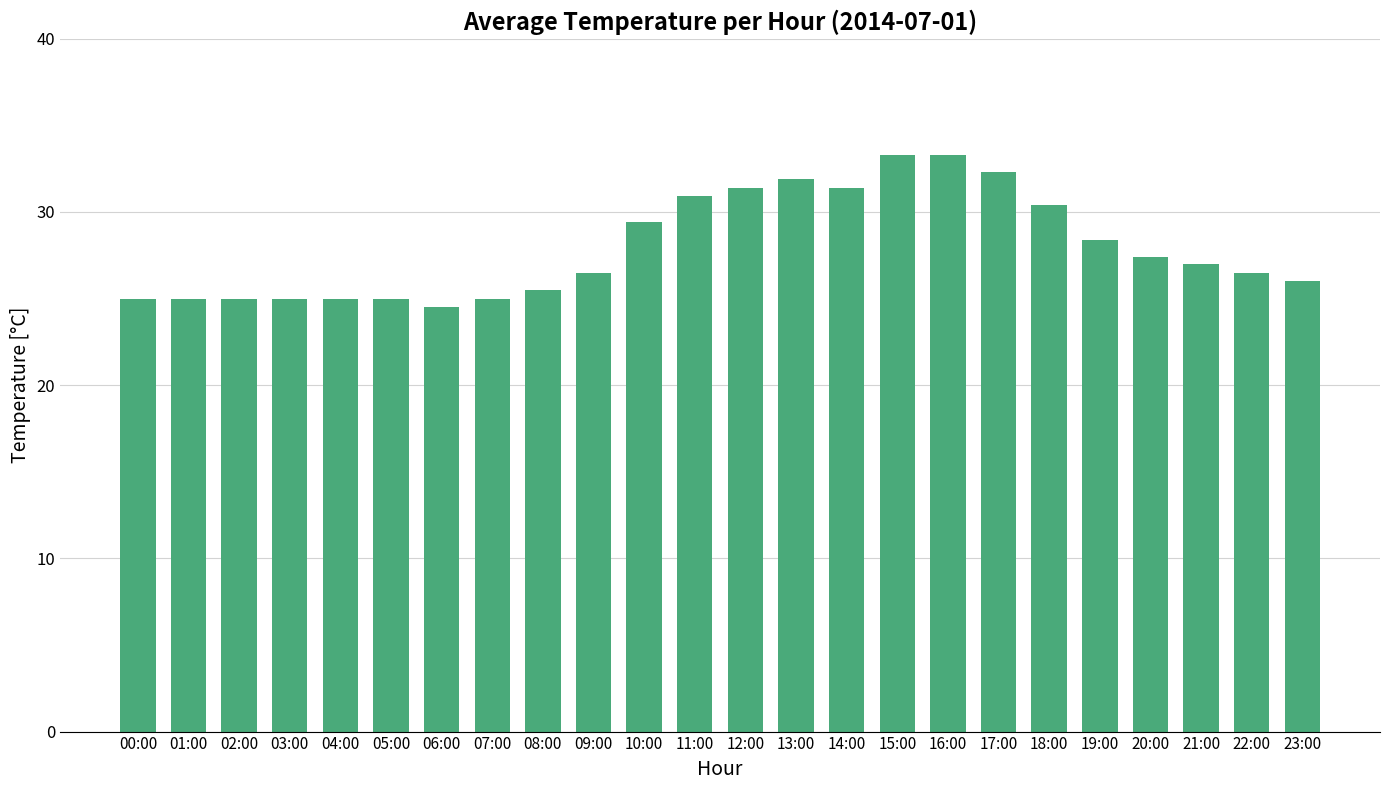

How many series are shown in this chart?

1